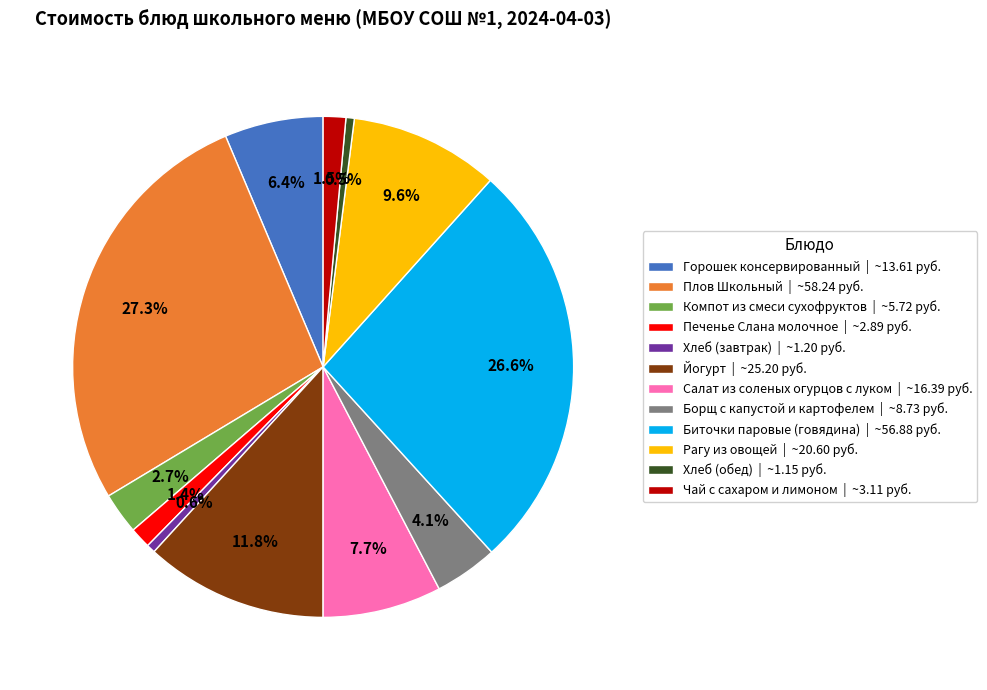

What percentage is the Борщ с капустой и картофелем slice, to the nearest percent?

4%